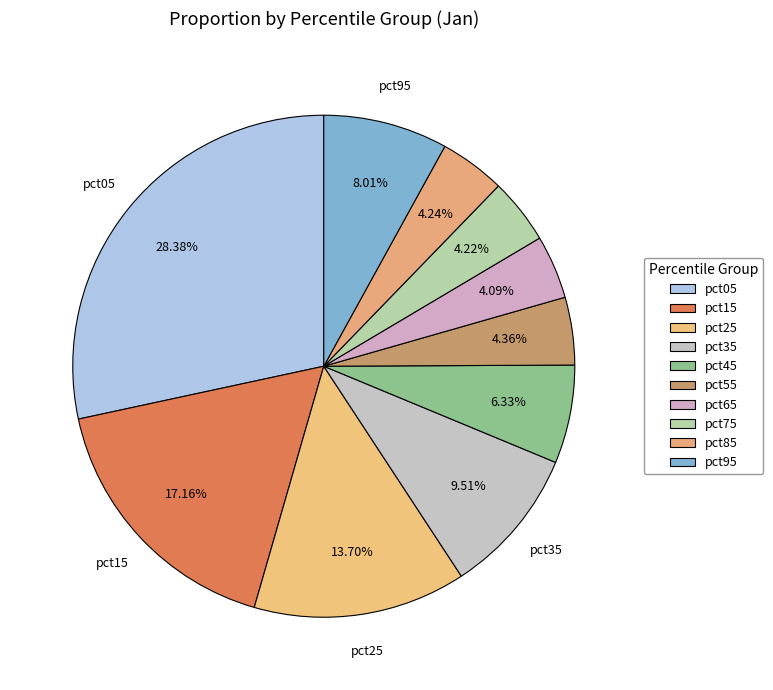

Is the sum of pct85 and pct95 greater than half?

No